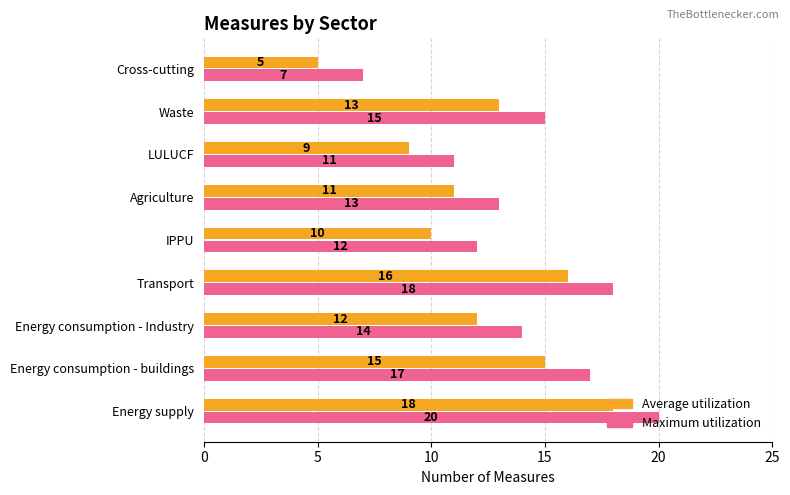

List the series in order of their peak value, highest first.

Maximum utilization, Average utilization